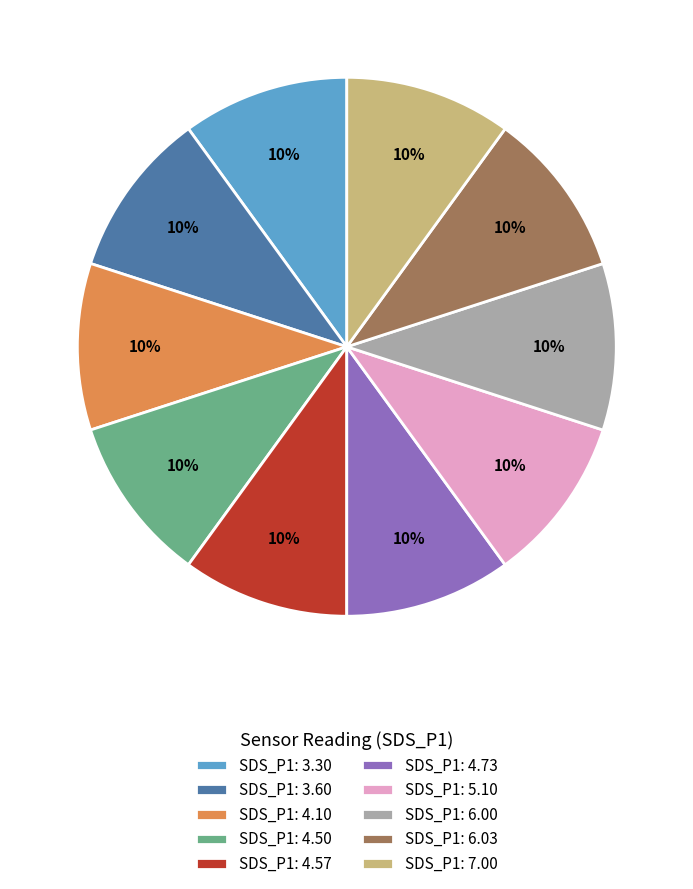

What is the ratio of the value at SDS_P1: 7.00 to the value at SDS_P1: 4.73?

1.0